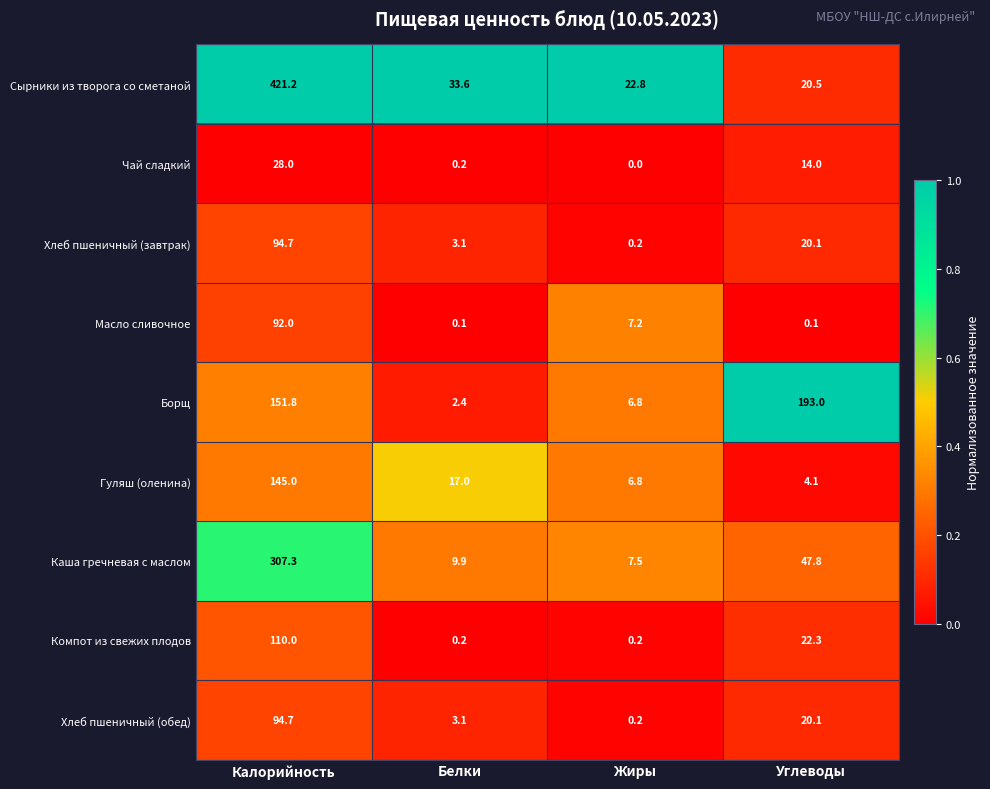

True or false: Хлеб пшеничный (обед) has a value of 22.0 at Калорийность.

False